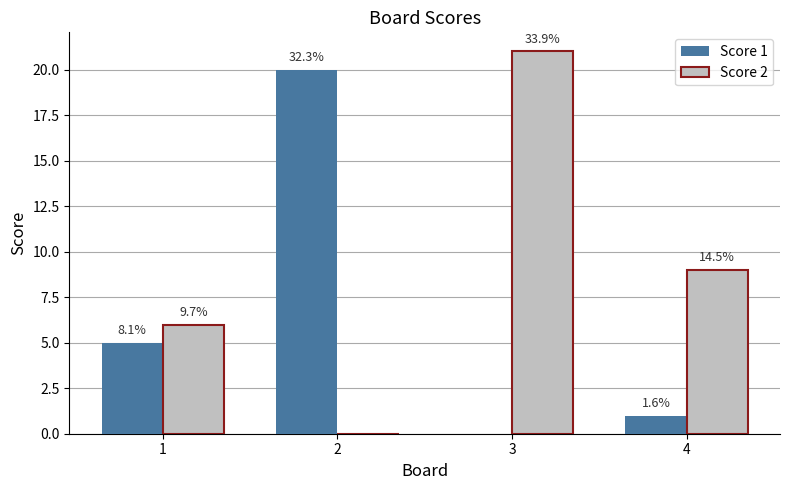

The value of Score 2 at 1 is 3. True or false?

False